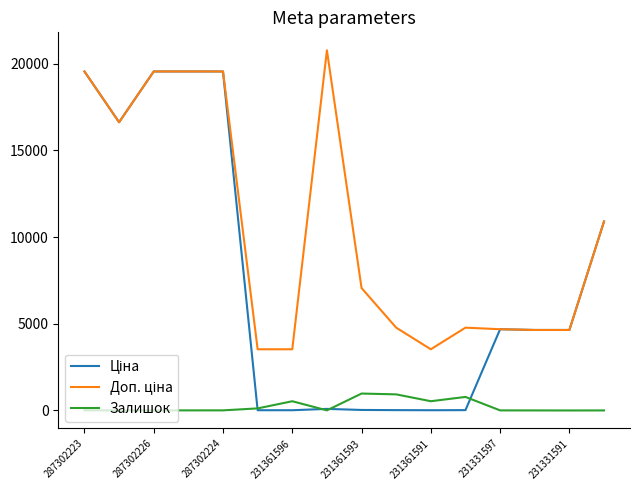

Does the chart have visible grid lines?

No